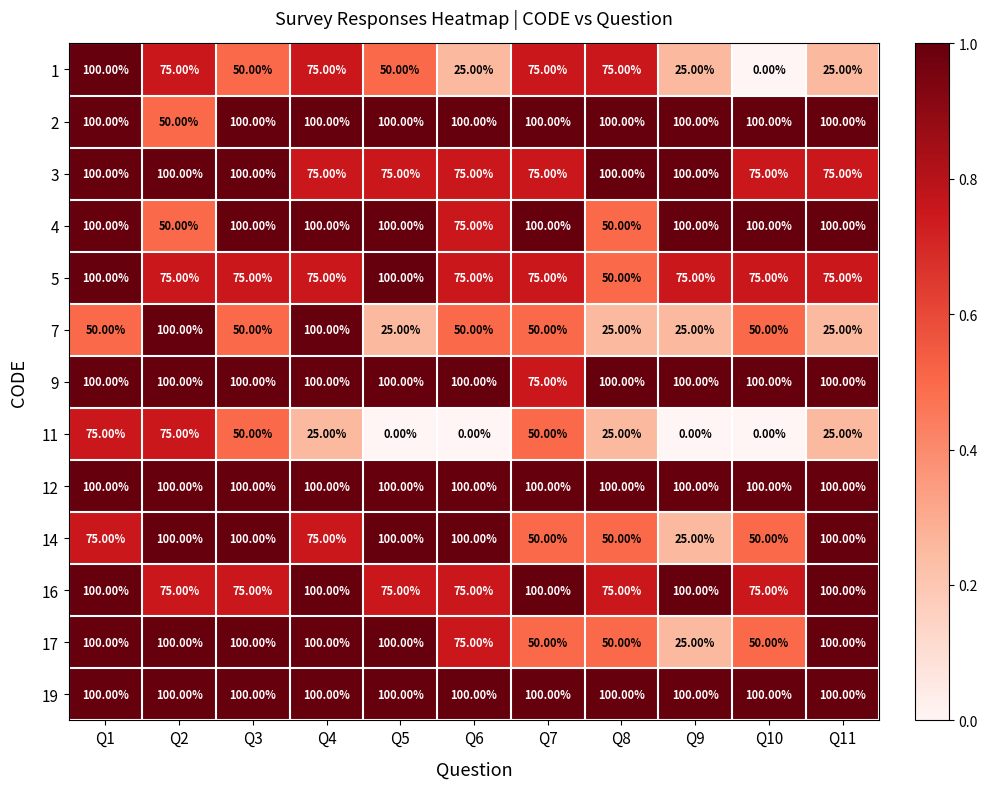

What is the sum of all 12 values?

1100